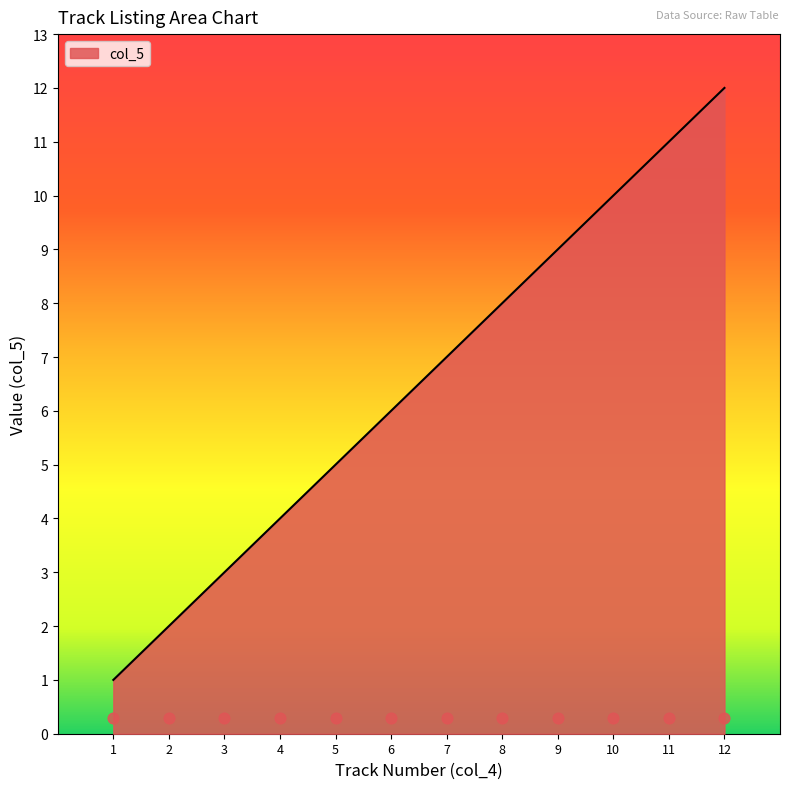

Which has a higher value, 4 or 8?

8